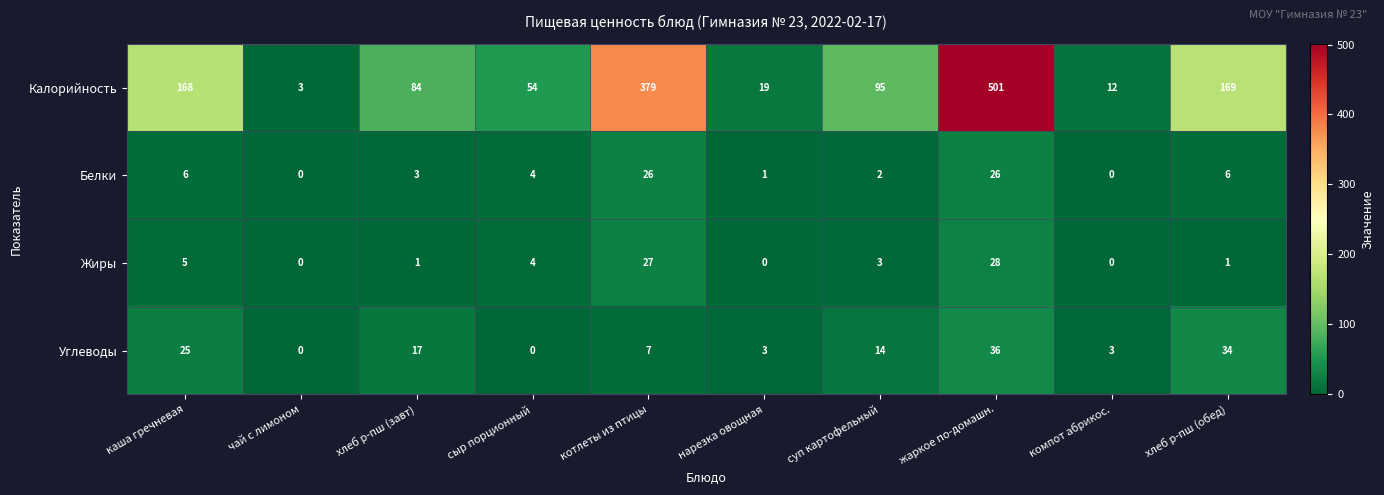

What is the average value of the Углеводы series?

14